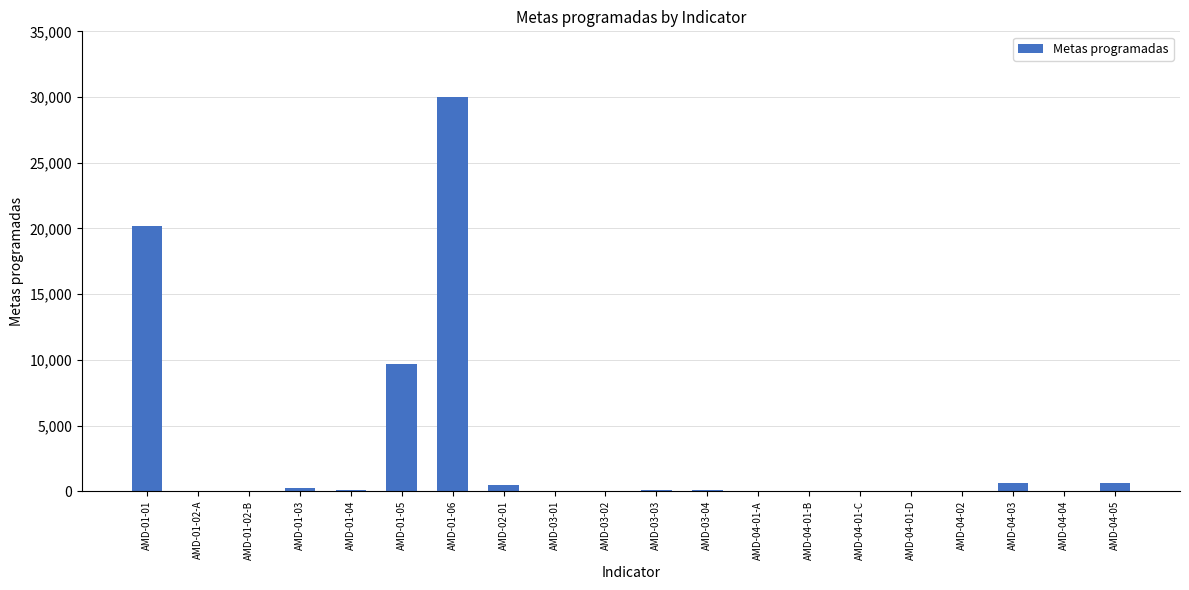

What is the ratio of the value at AMD-04-01-B to the value at AMD-04-04?

0.3